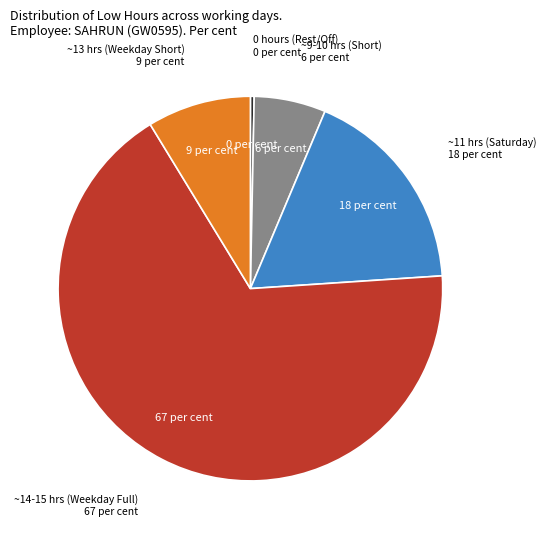

How many slices are in this pie chart?

5